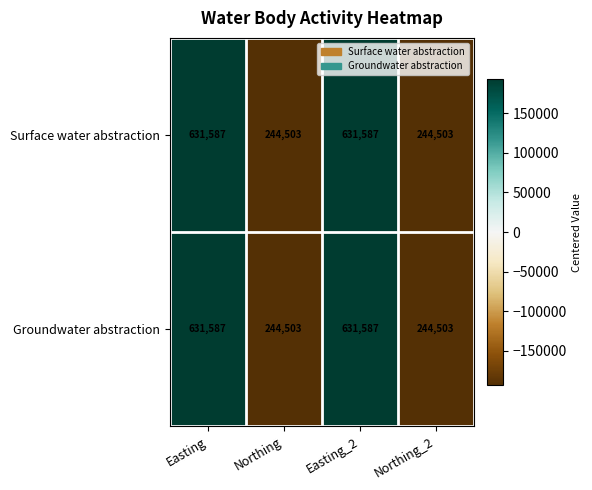

What is the minimum value shown in the chart?

244503